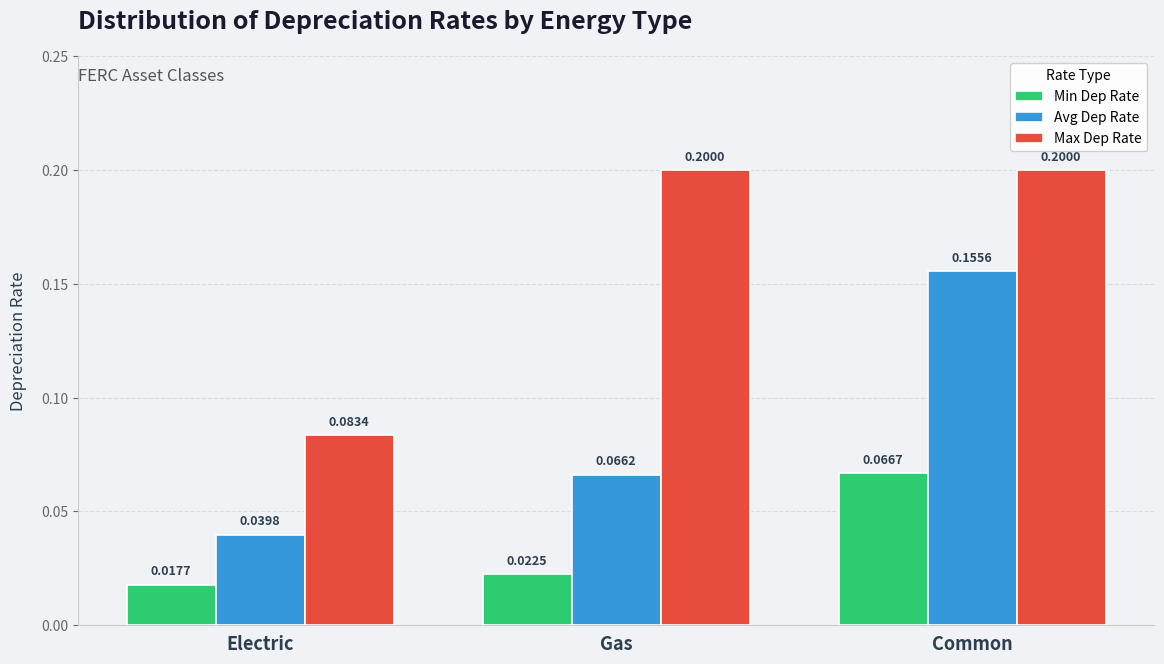

Which series has the largest total across all categories?

Max Dep Rate